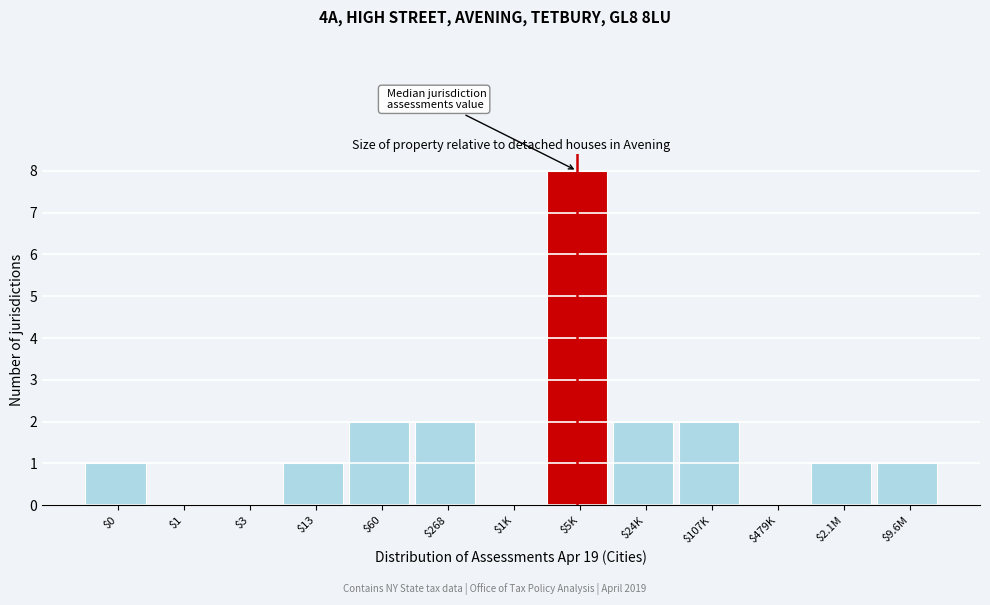

At which category does the chart reach its peak across all series?

$5K